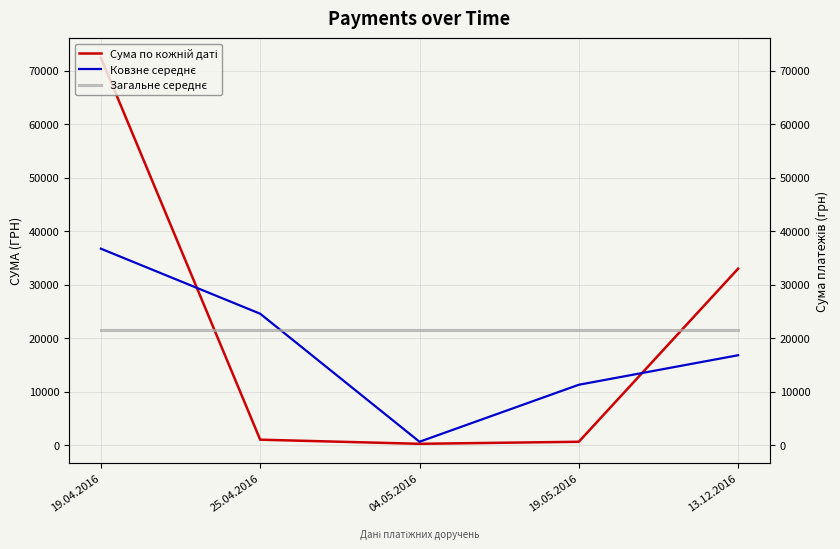

What are all the series names shown in the legend?

Сума по кожній даті, Ковзне середнє, Загальне середнє